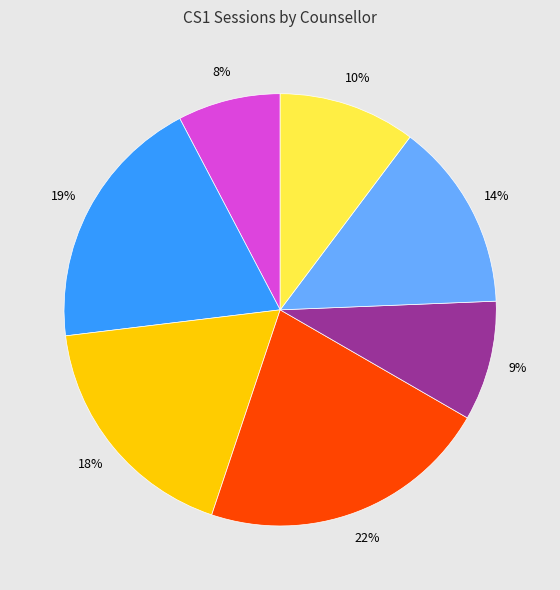

Count the number of slices in the pie.

7